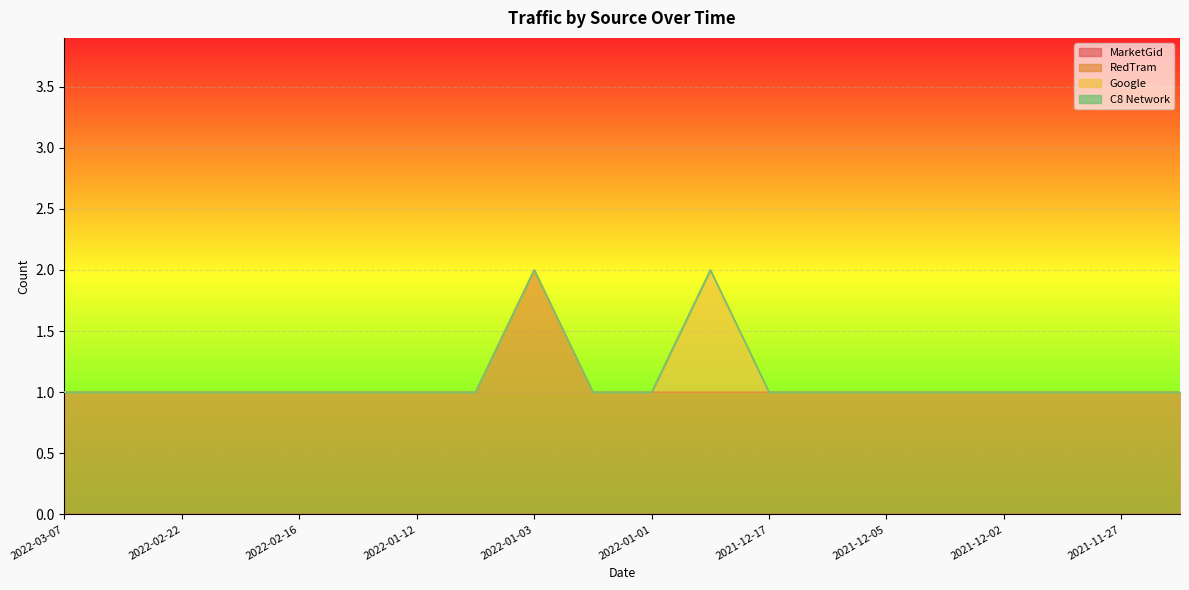

At which category is the sum across all series the highest?

2022-01-03